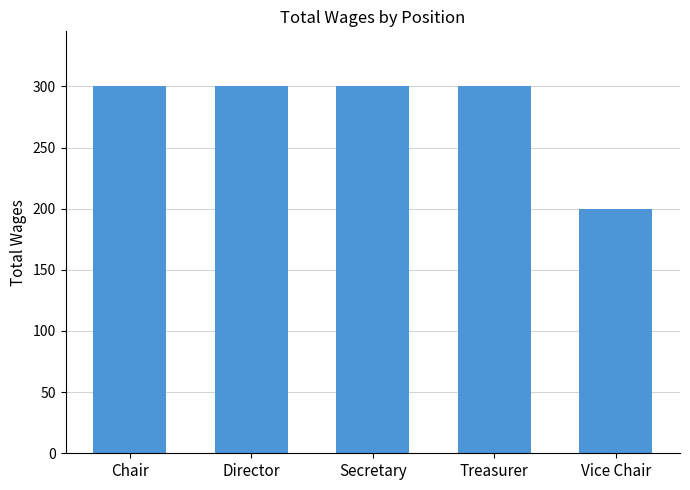

What value does the data have at Secretary?

300